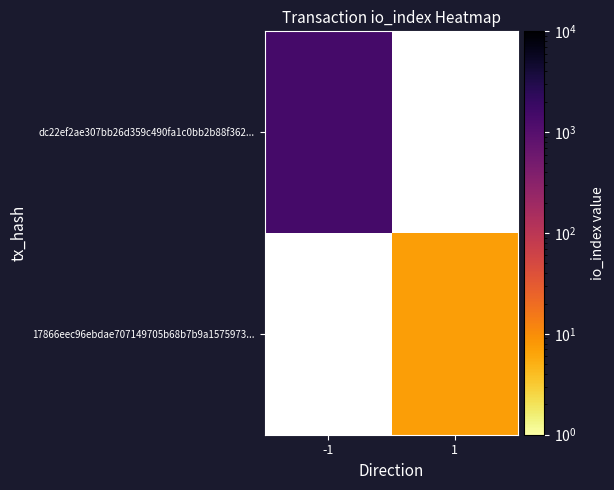

Count the number of categories in the chart.

2